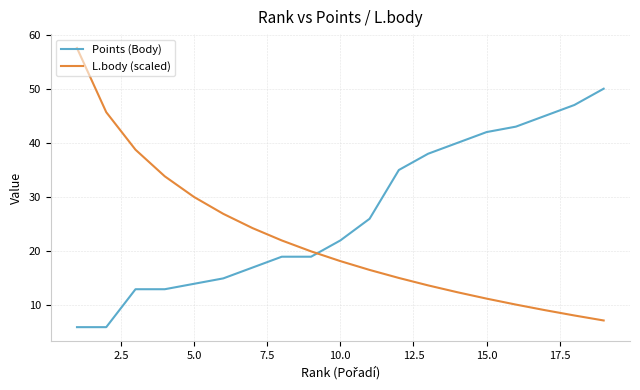

How many intersections are there between L.body (scaled) and Points (Body)?

1